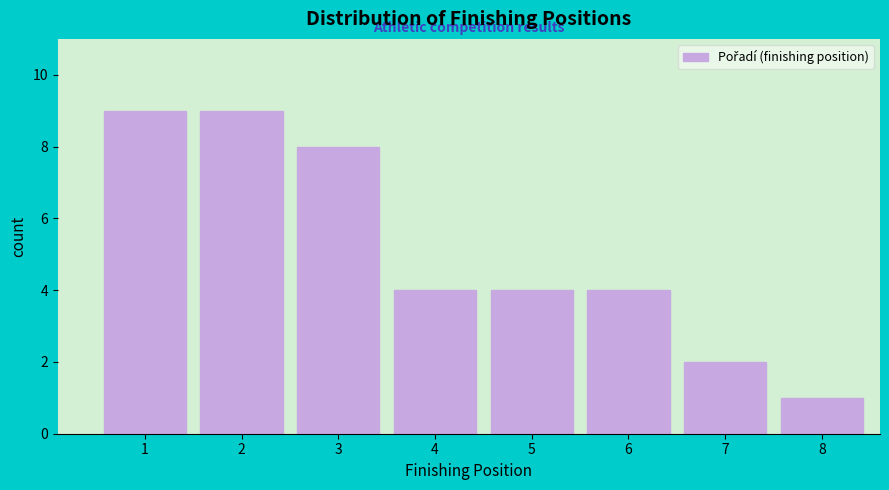

What is the height of the bar covering 4.5 to 5.5 on the x-axis? The values are not printed on the chart, so give them approximately, as read against the axis.

4